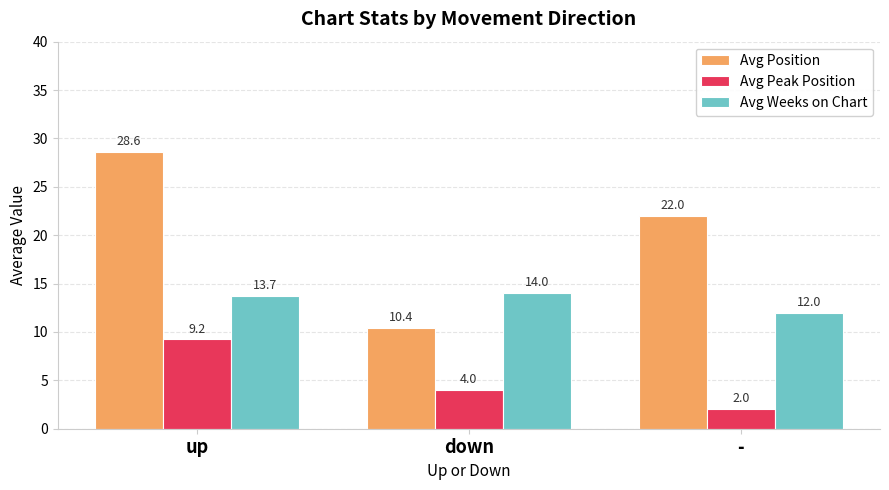

How many values in the Avg Weeks on Chart series are below 13?

1